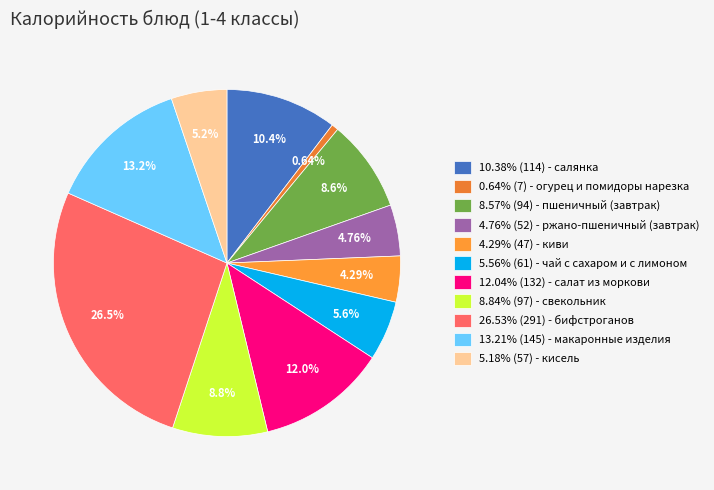

To the nearest percent, what is the difference between the largest and smallest slice percentages?

26%